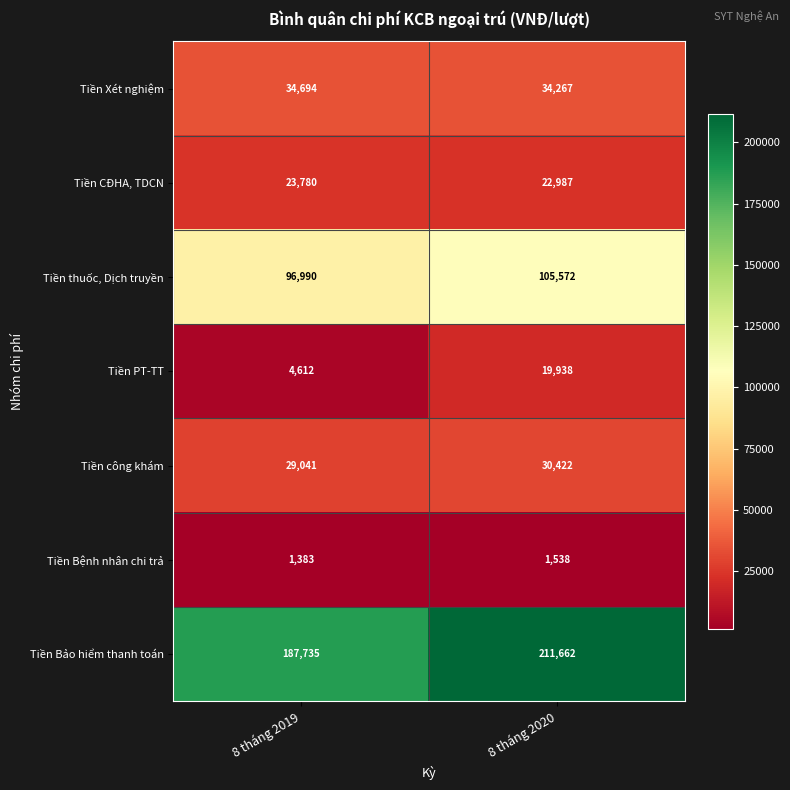

What is the difference between the Tiền công khám values at 8 tháng 2019 and 8 tháng 2020?

1381